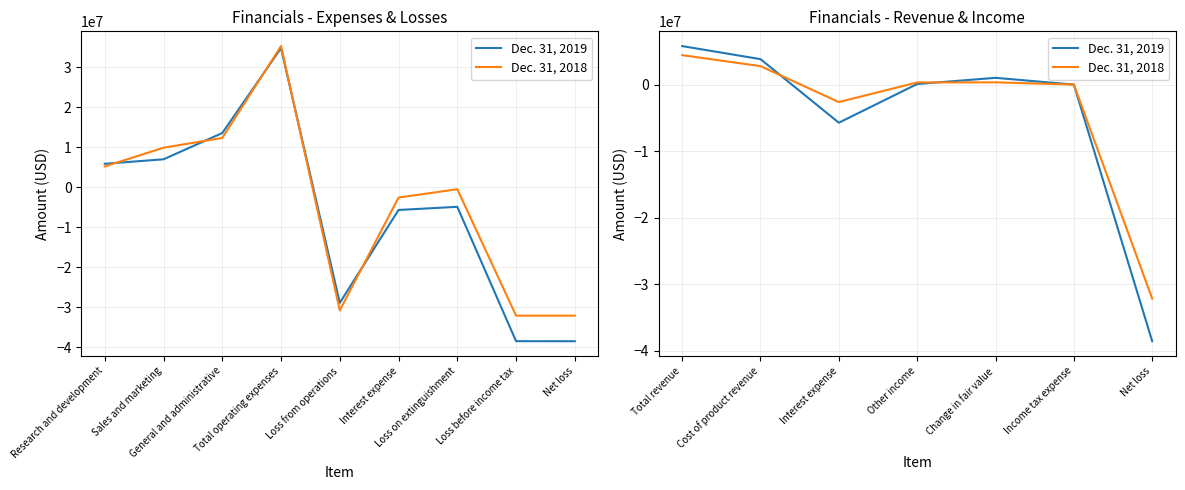

List the series in order of their peak value, highest first.

Dec. 31, 2019, Dec. 31, 2018